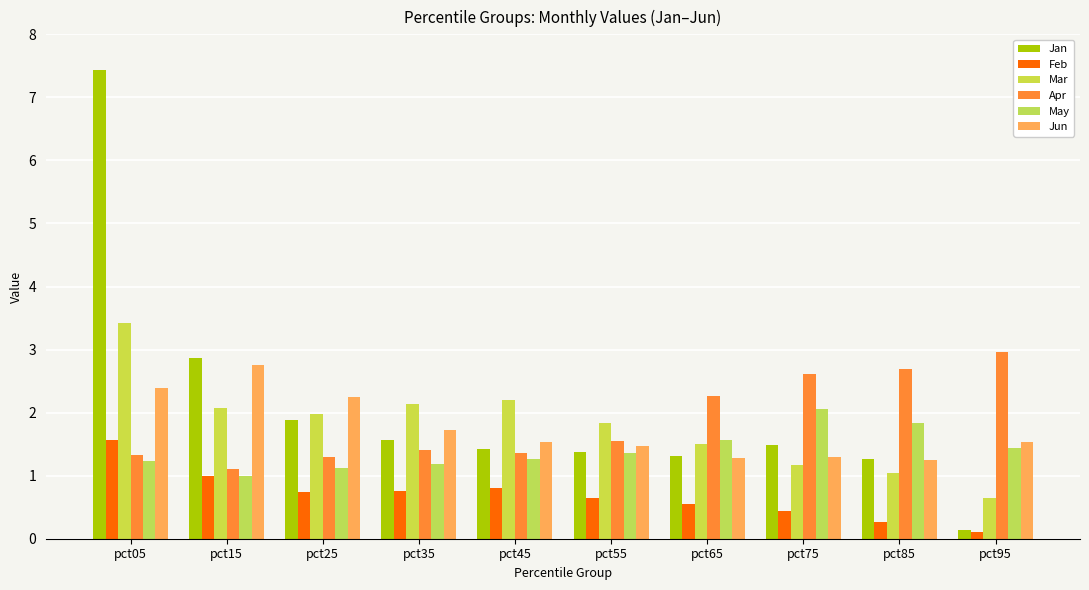

True or false: May has a value of 1.2 at pct05.

True